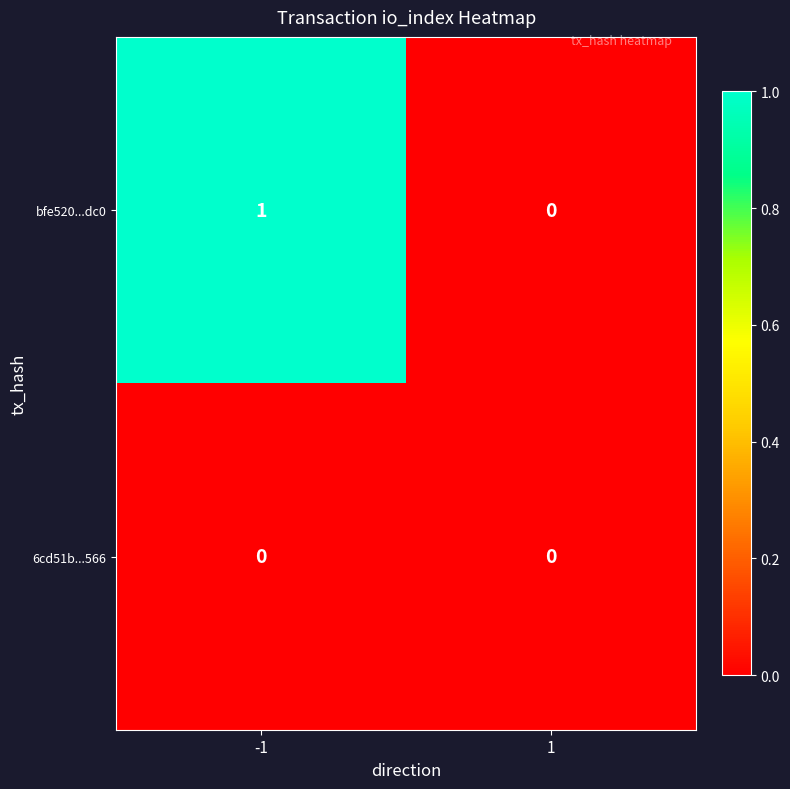

The bfe520...dc0 series shows 2 at -1. True or false?

False